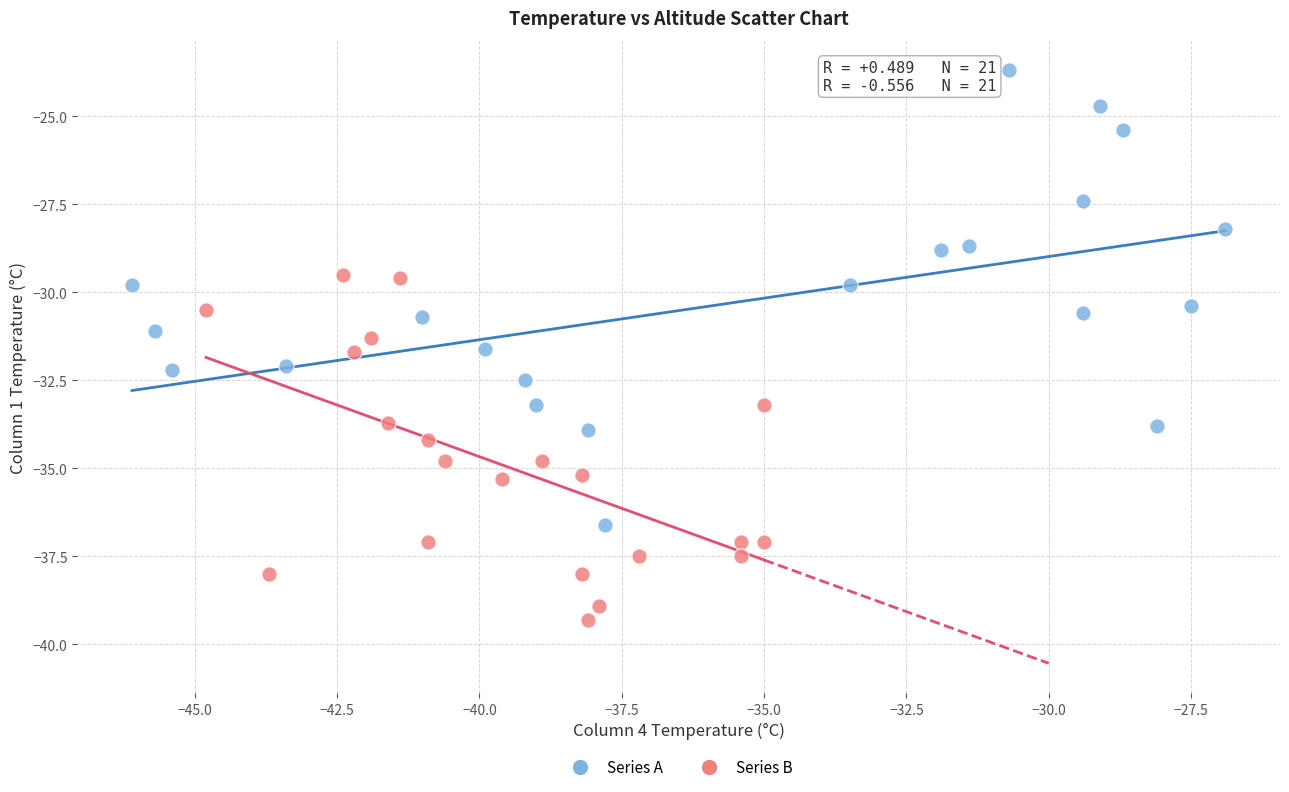

Which series reaches the maximum Y coordinate?

Series A